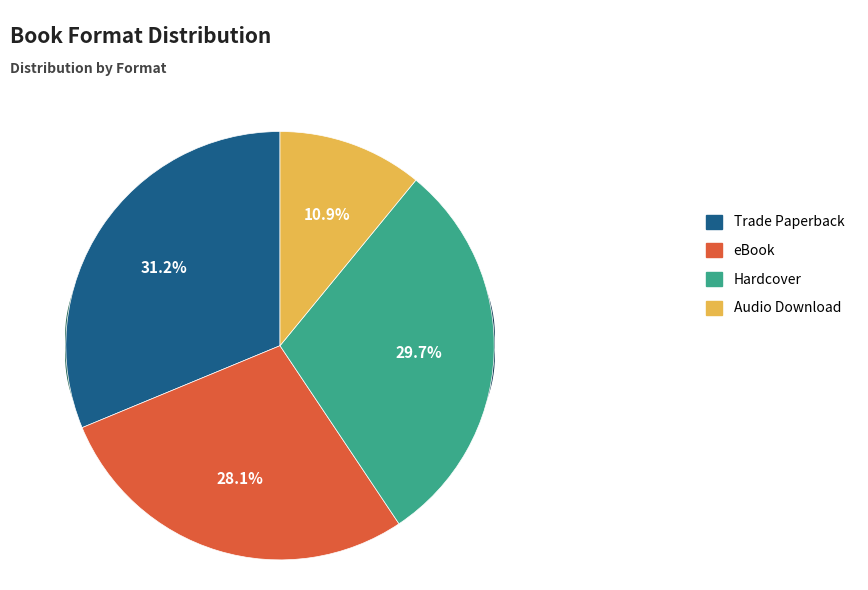

Which category has the smallest portion of the pie?

Audio Download